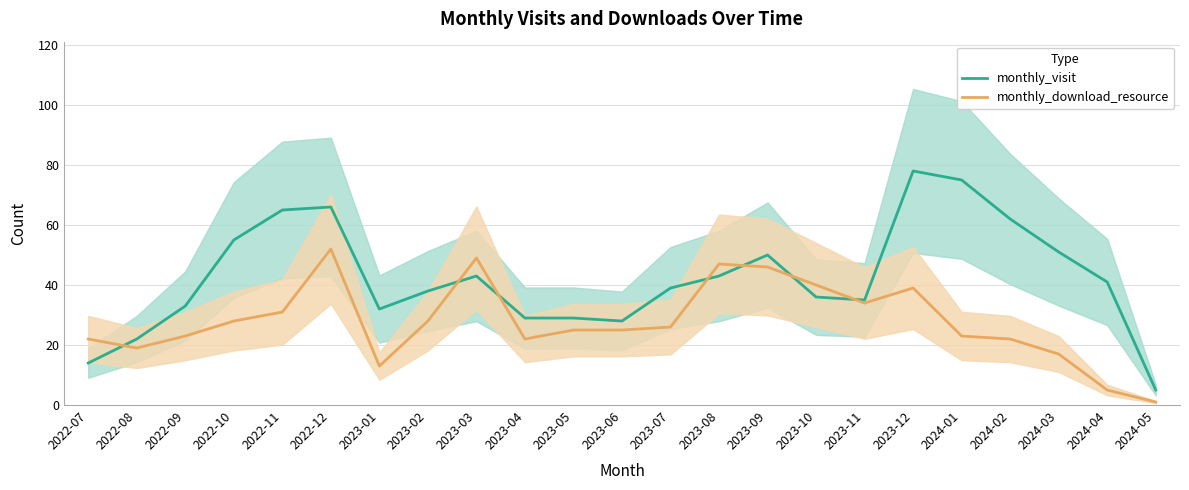

Is it true that monthly_visit equals 63 at 2023-03?

False